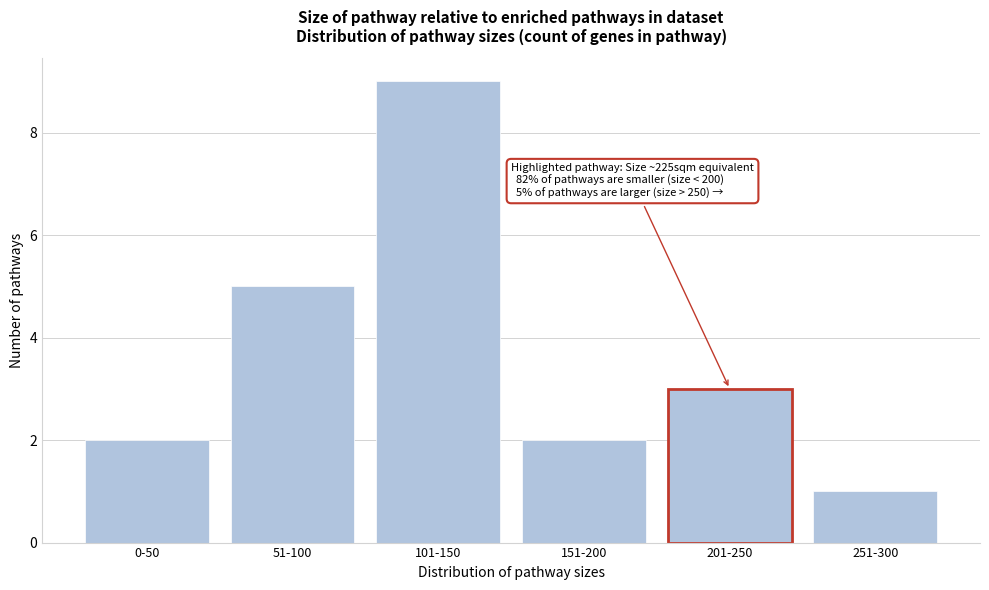

Reading right to left, transcribe all the data shown in this chart.

1	3	2	9	5	2